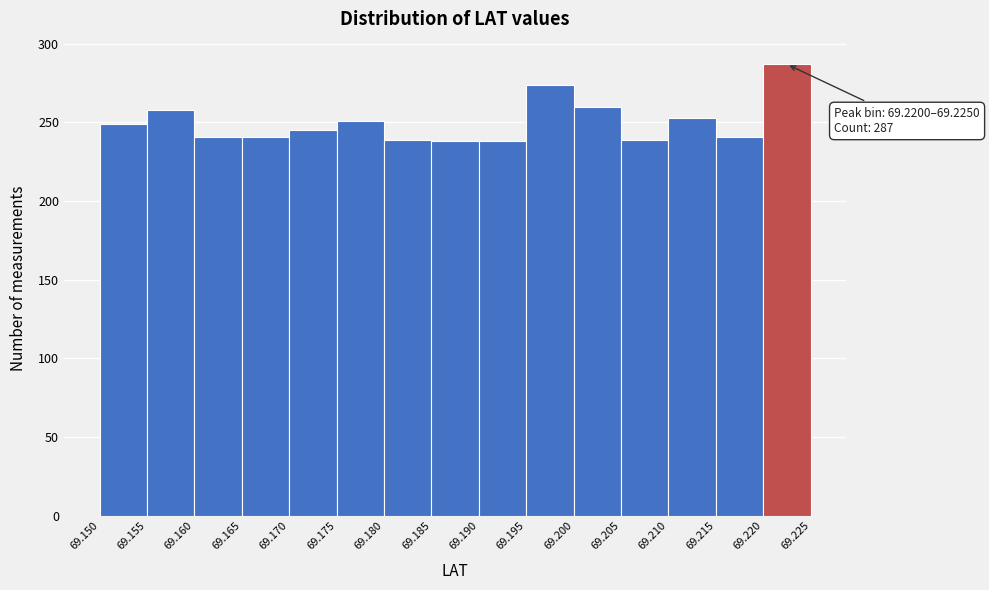

Over which range of the x-axis is the bar tallest?

69.220 to 69.225